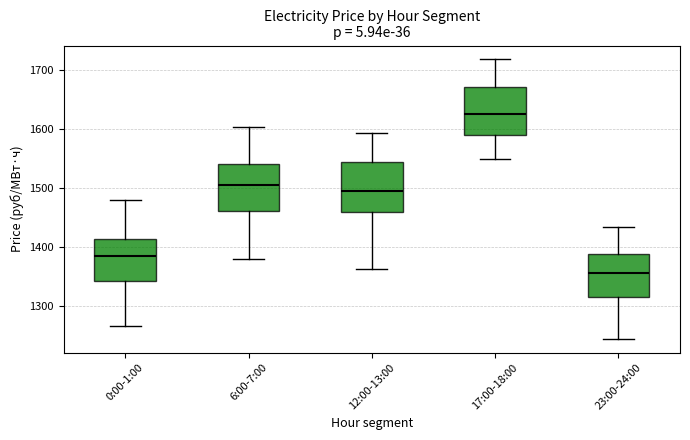

Which box's median line is the highest?

17:00-18:00